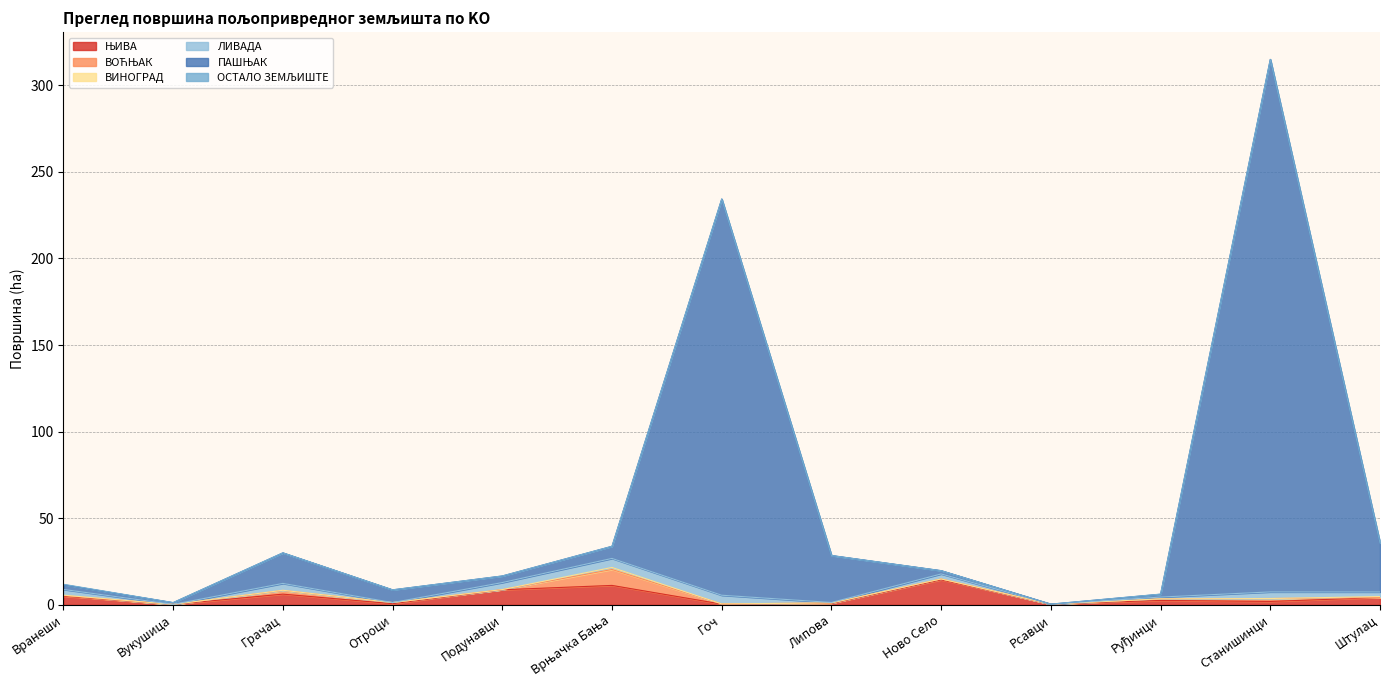

At which category is the sum across all series the highest?

Станишинци